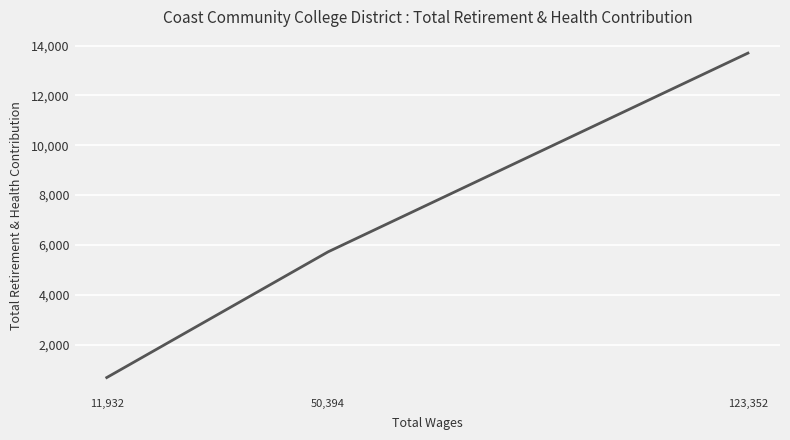

Count the number of categories in the chart.

3